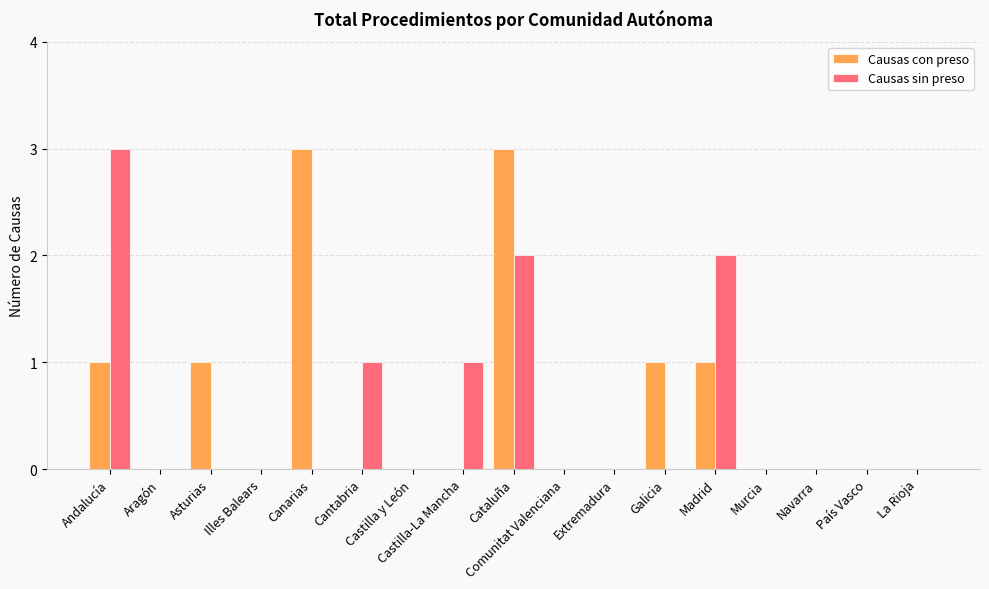

Count the number of categories in the chart.

17